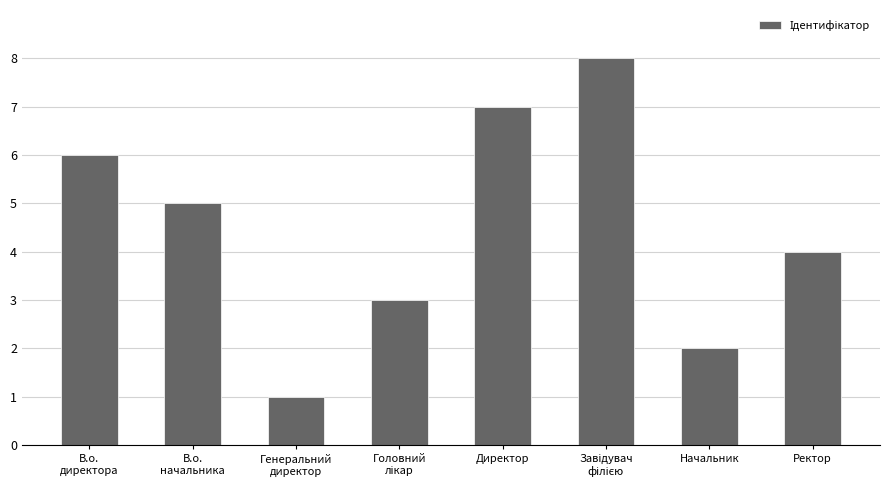

What is the value of the 5th bar from the left?

7